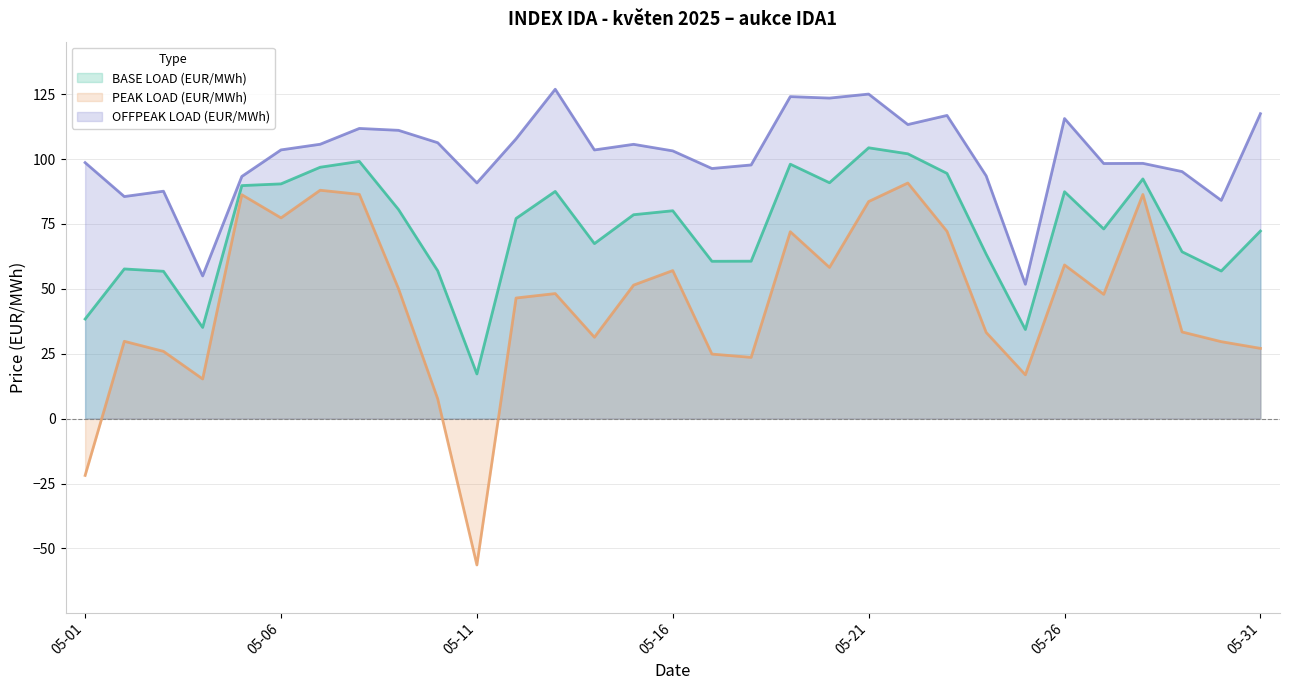

What is the greatest value displayed?

126.9